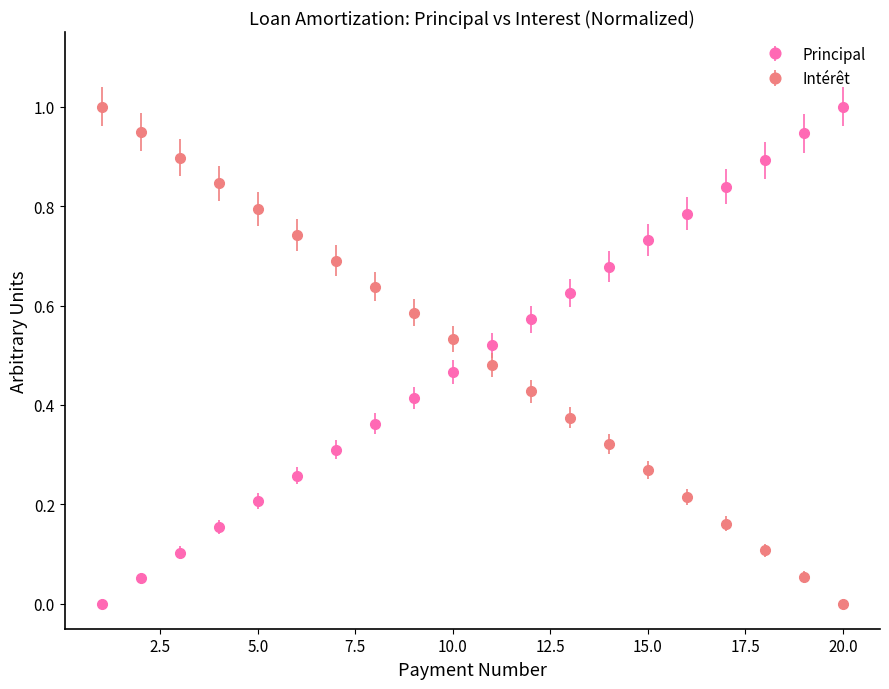

What are all the series names shown in the legend?

Principal, Intérêt